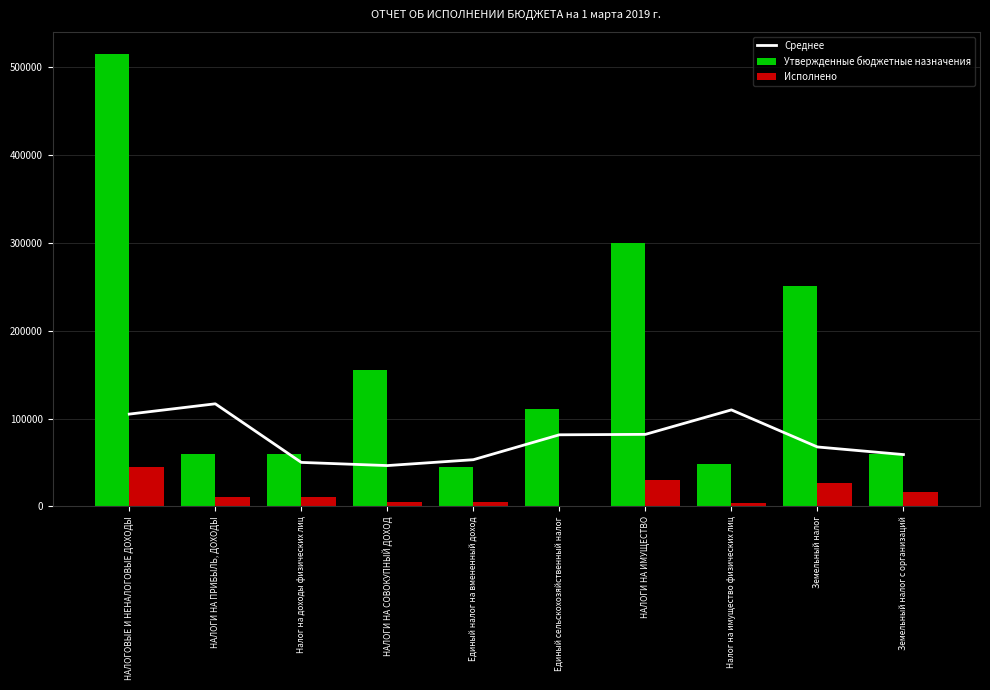

Reading right to left, list all the values displayed in this chart.

Среднее: Земельный налог с организаций=59003.7	Земельный налог=67664.5	Налог на имущество физических лиц=109878.7	НАЛОГИ НА ИМУЩЕСТВО=82016.8	Единый сельскохозяйственный налог=81523.8	Единый налог на вмененный доход=53168.9	НАЛОГИ НА СОВОКУПНЫЙ ДОХОД=46480.3	Налог на доходы физических лиц=50091.8	НАЛОГИ НА ПРИБЫЛЬ, ДОХОДЫ=116810.3	НАЛОГОВЫЕ И НЕНАЛОГОВЫЕ ДОХОДЫ=105082.2
Утвержденные бюджетные назначения: Земельный налог с организаций=60000.0	Земельный налог=251000.0	Налог на имущество физических лиц=48500.0	НАЛОГИ НА ИМУЩЕСТВО=299500.0	Единый сельскохозяйственный налог=110500.0	Единый налог на вмененный доход=44500.0	НАЛОГИ НА СОВОКУПНЫЙ ДОХОД=155000.0	Налог на доходы физических лиц=60000.0	НАЛОГИ НА ПРИБЫЛЬ, ДОХОДЫ=60000.0	НАЛОГОВЫЕ И НЕНАЛОГОВЫЕ ДОХОДЫ=514500.0
Исполнено: Земельный налог с организаций=16351.1	Земельный налог=26670.9	Налог на имущество физических лиц=3465.1	НАЛОГИ НА ИМУЩЕСТВО=30136.0	Единый сельскохозяйственный налог=0.0	Единый налог на вмененный доход=4506.6	НАЛОГИ НА СОВОКУПНЫЙ ДОХОД=4506.6	Налог на доходы физических лиц=10368.6	НАЛОГИ НА ПРИБЫЛЬ, ДОХОДЫ=10675.3	НАЛОГОВЫЕ И НЕНАЛОГОВЫЕ ДОХОДЫ=45317.9